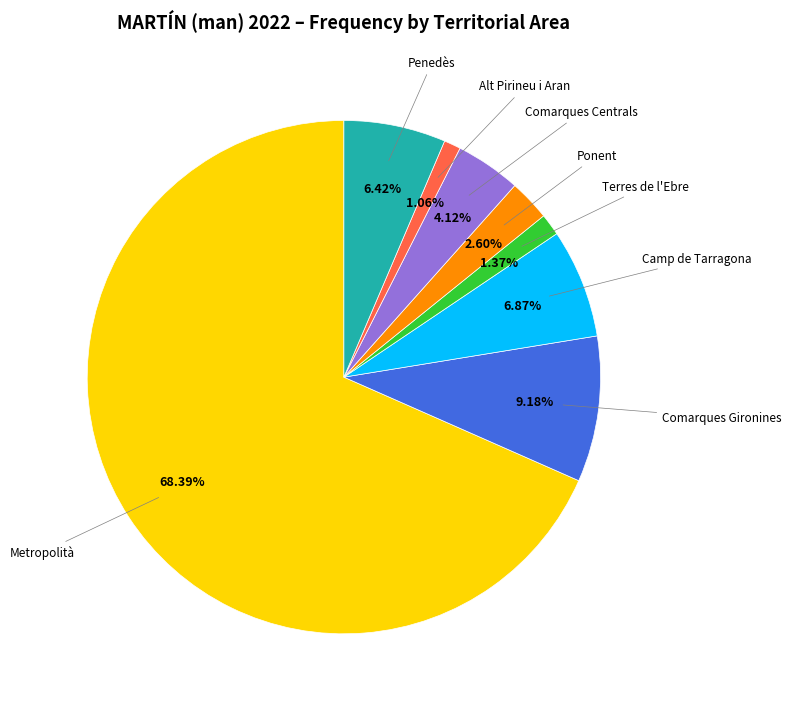

Is there any slice that represents more than half of the pie?

Yes